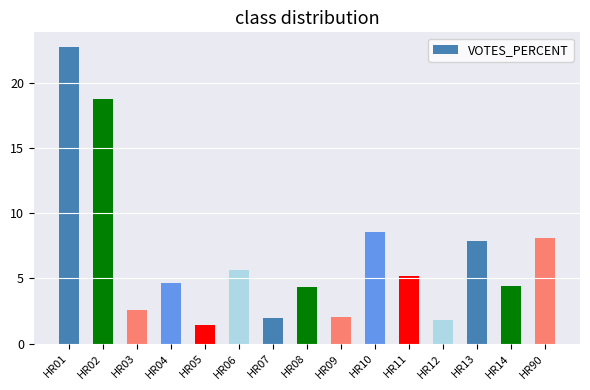

What is the sum of the values at HR13 and HR11?

13.1